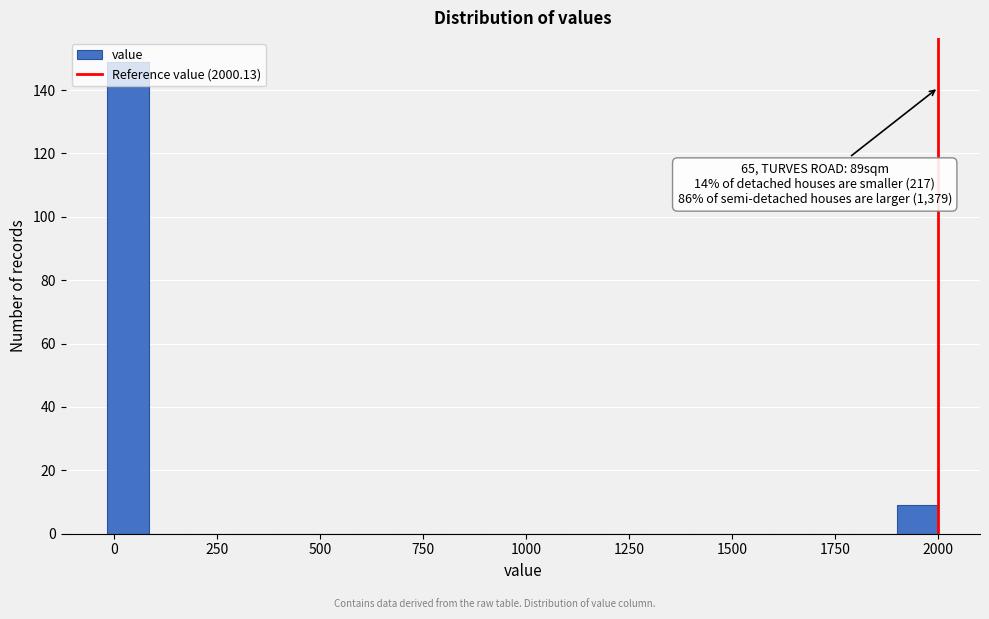

Around what value on the x-axis is the tallest bar? Give the approximate position of its centre, as read against the axis.

50